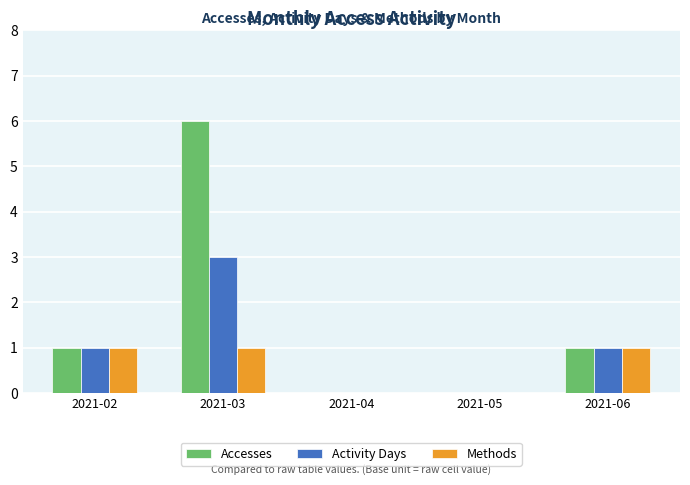

How many categories are shown in the chart?

5